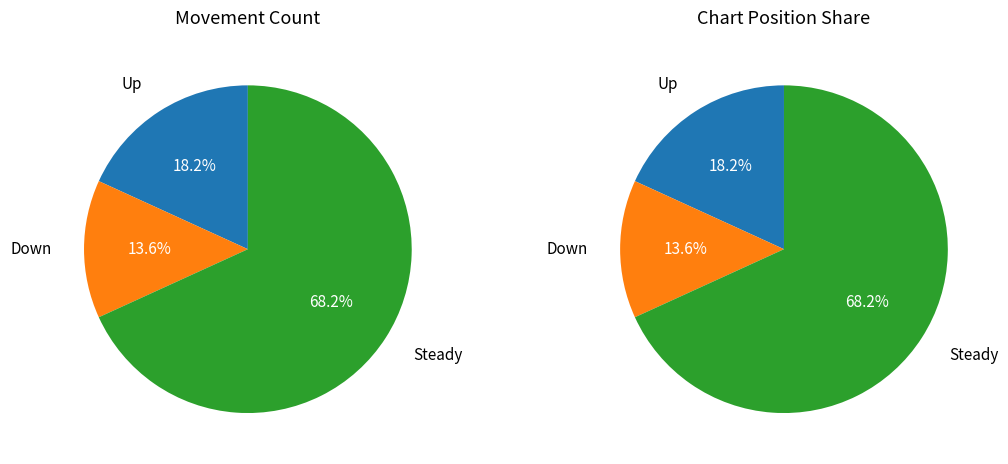

To the nearest percent, what percentage of the pie is up?

18%